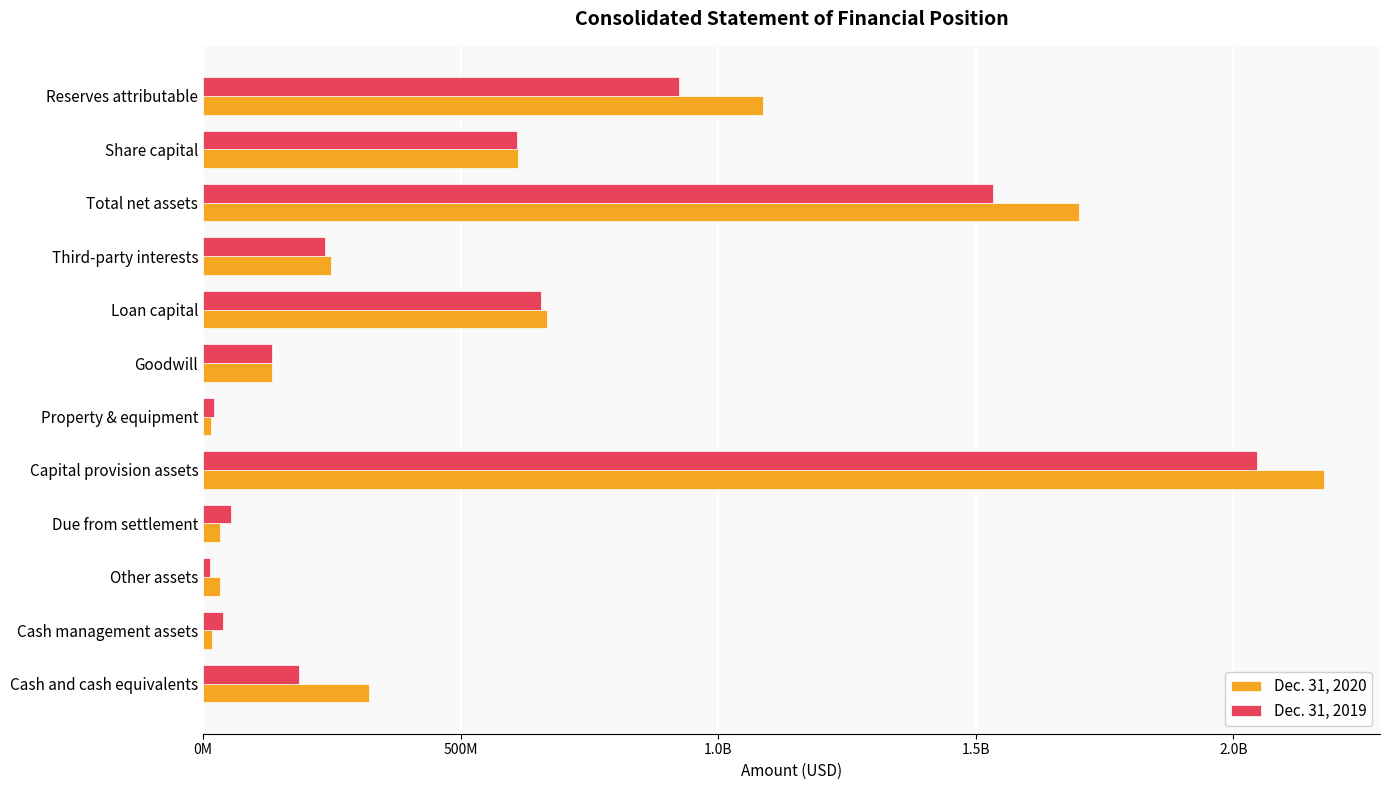

What is the sum of all Dec. 31, 2020 values?

7044057000